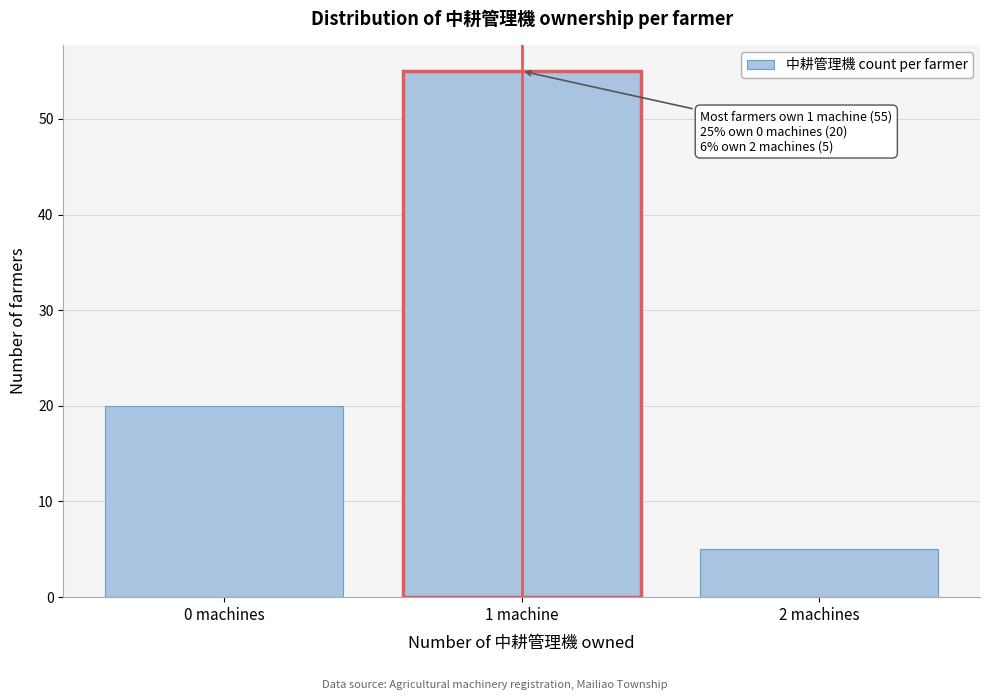

Reading left to right, extract all data points from this chart.

0 machines=20	1 machine=55	2 machines=5